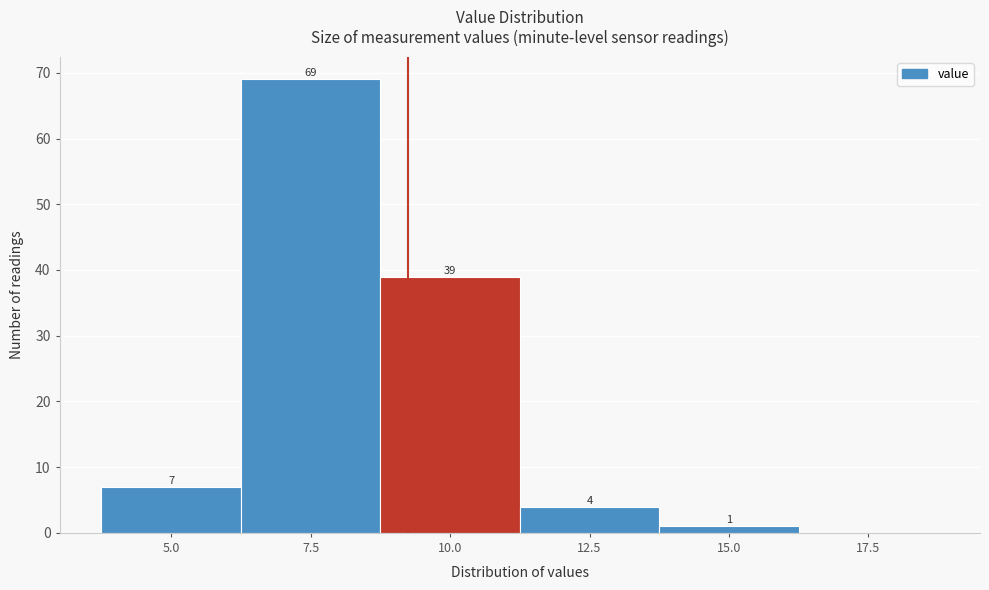

Reading left to right, list all the values displayed in this chart.

5.0=7	7.5=69	10.0=39	12.5=4	15.0=1	17.5=0